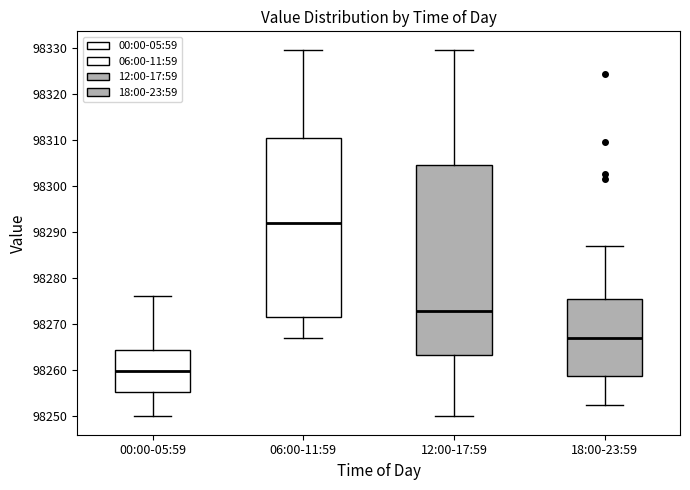

Reading left to right, transcribe this box plot: for each box, give where its median line is, the range the box spans, and where its two whiskers end, as read against the y-axis. The values are not printed on the chart, so give them approximately, as read against the axis.

00:00-05:59: median 98260, box 98255 to 98264, whiskers 98250 to 98276
06:00-11:59: median 98292, box 98272 to 98310, whiskers 98267 to 98330
12:00-17:59: median 98273, box 98263 to 98305, whiskers 98250 to 98330
18:00-23:59: median 98267, box 98259 to 98276, whiskers 98252 to 98287